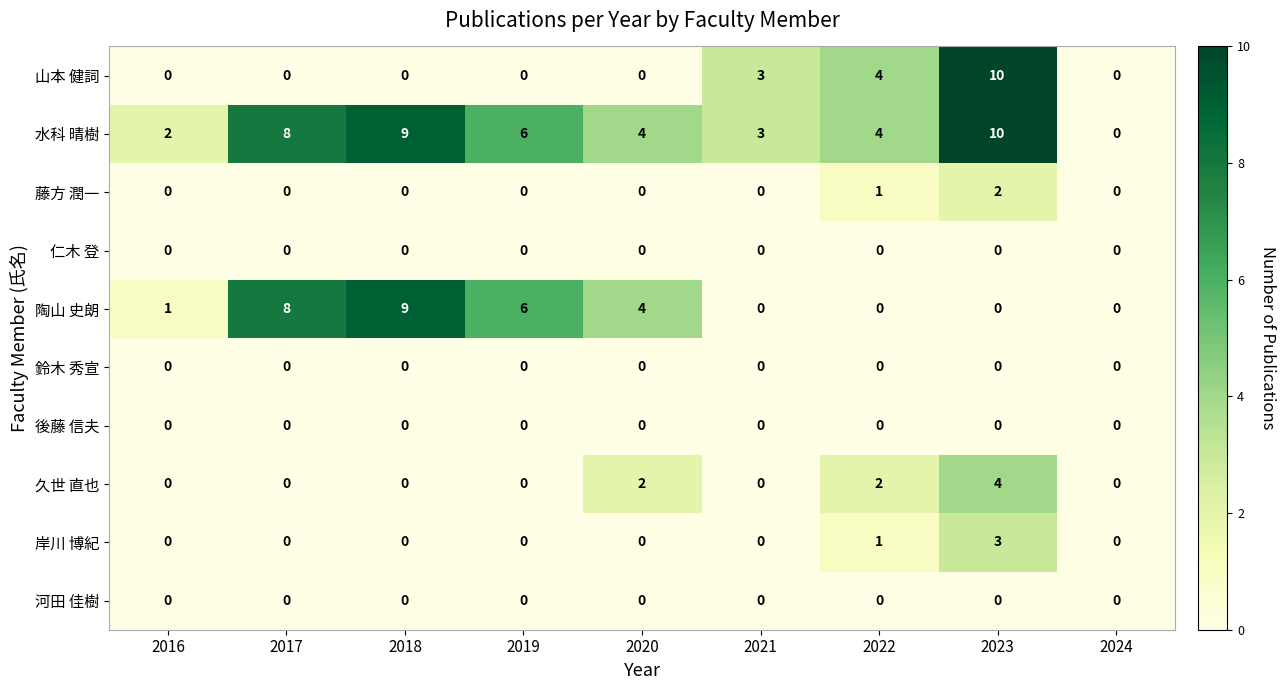

Which category has the highest value across all series?

2023